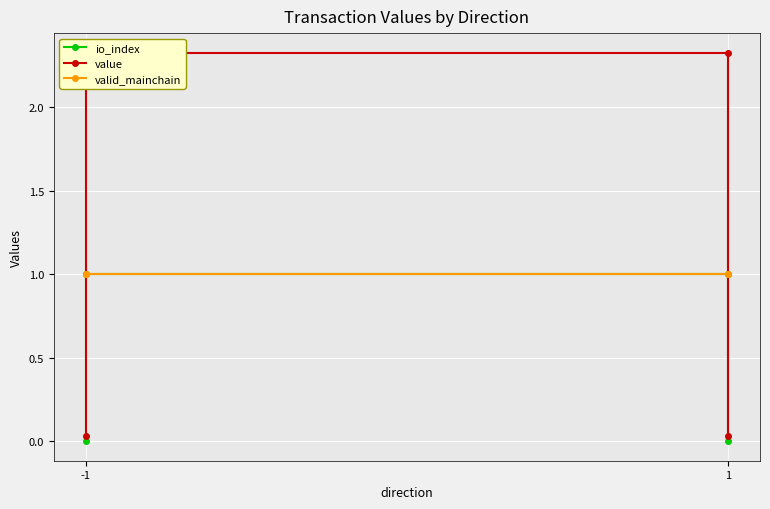

Read the value value at 1.

2.3